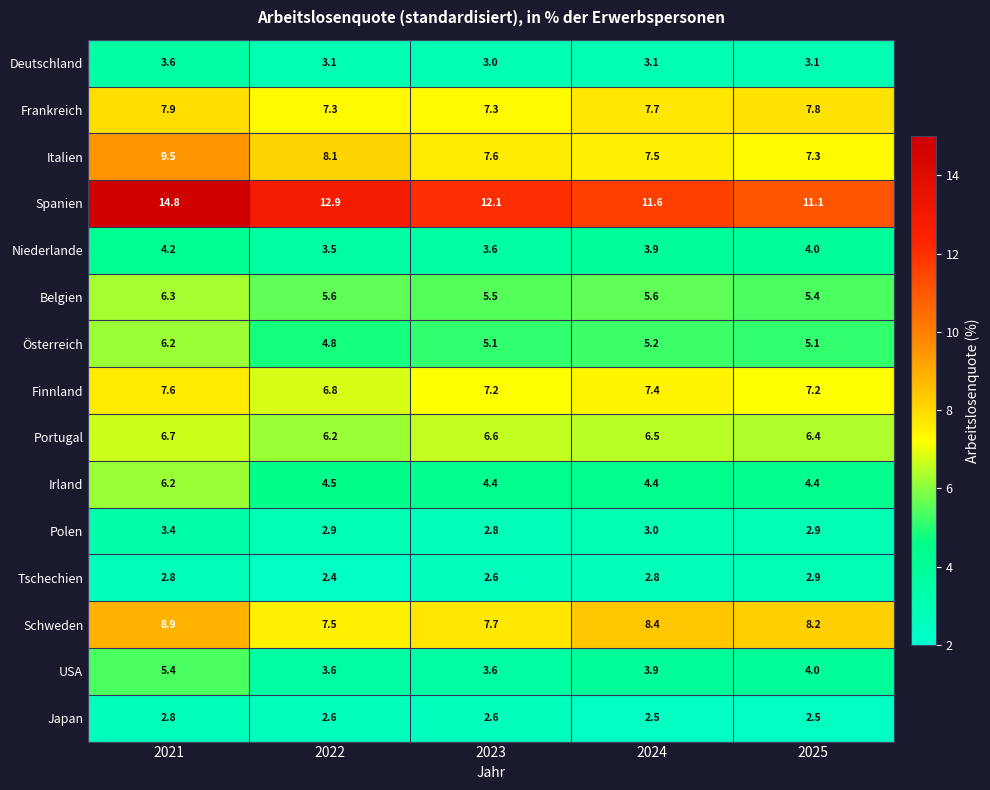

What is the difference between the second highest and second lowest values in the Spanien series?

1.3